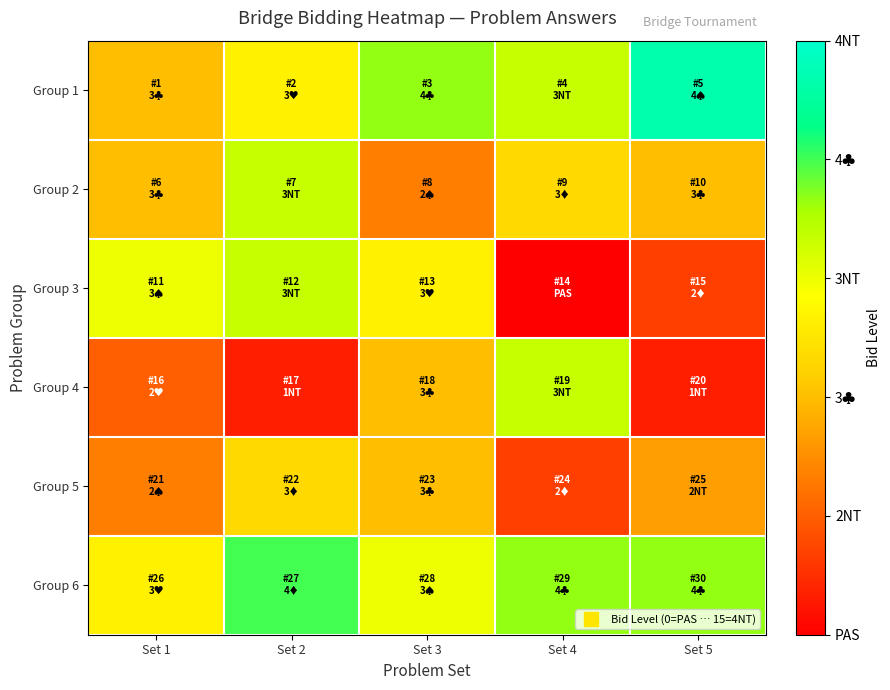

Reading right to left, list all the values displayed in this chart.

Group 1: Set 5=14	Set 4=10	Set 3=11	Set 2=8	Set 1=6
Group 2: Set 5=6	Set 4=7	Set 3=4	Set 2=10	Set 1=6
Group 3: Set 5=2	Set 4=0	Set 3=8	Set 2=10	Set 1=9
Group 4: Set 5=1	Set 4=10	Set 3=6	Set 2=1	Set 1=3
Group 5: Set 5=5	Set 4=2	Set 3=6	Set 2=7	Set 1=4
Group 6: Set 5=11	Set 4=11	Set 3=9	Set 2=12	Set 1=8